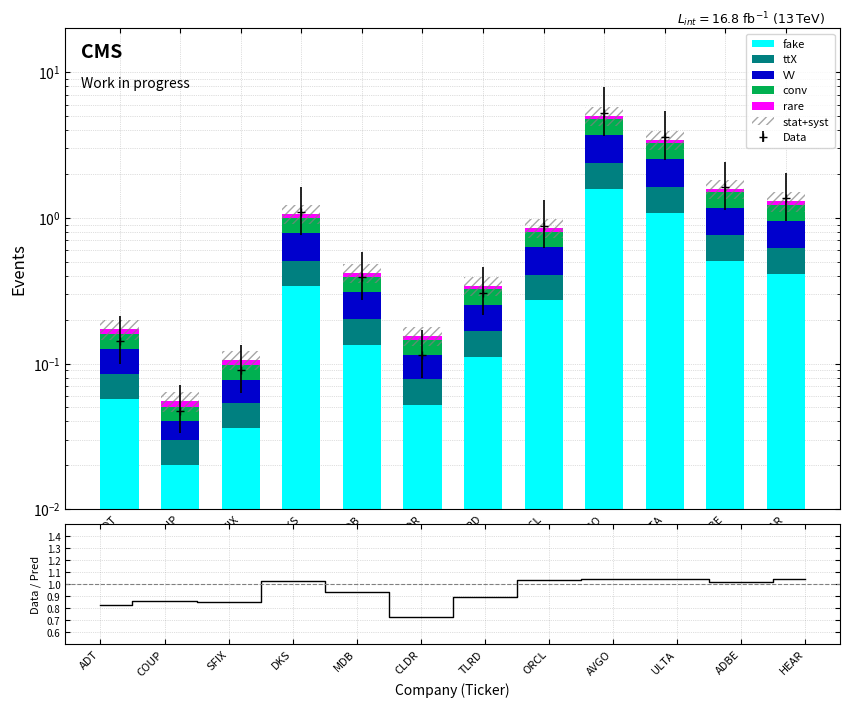

The fake series shows 0.0 at SFIX. True or false?

True